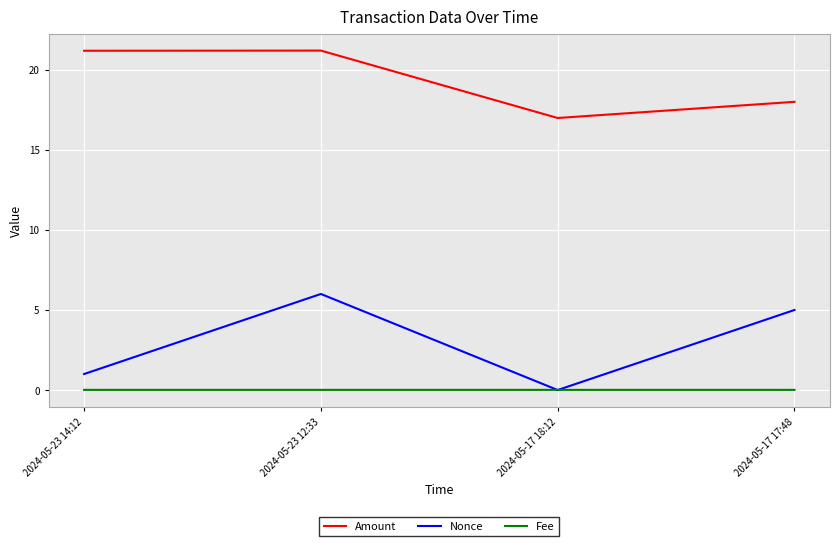

True or false: Amount and Fee cross at least once.

False